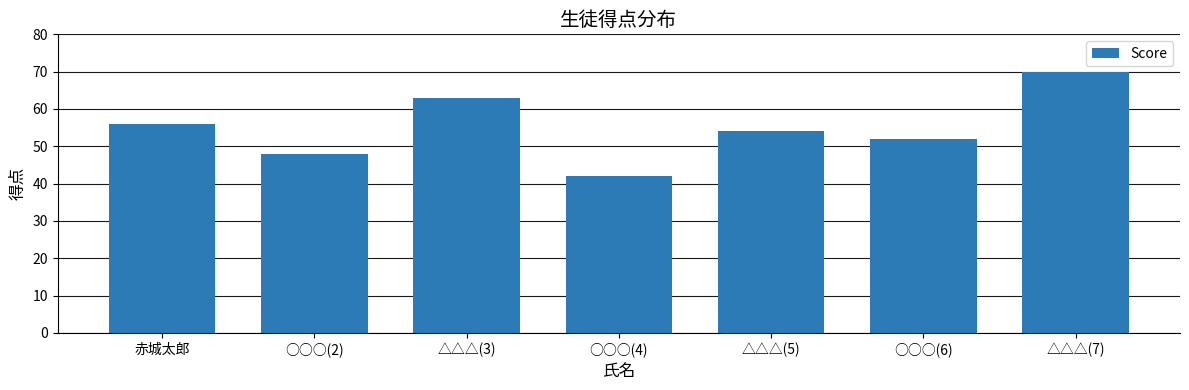

Are the bars horizontal?

No